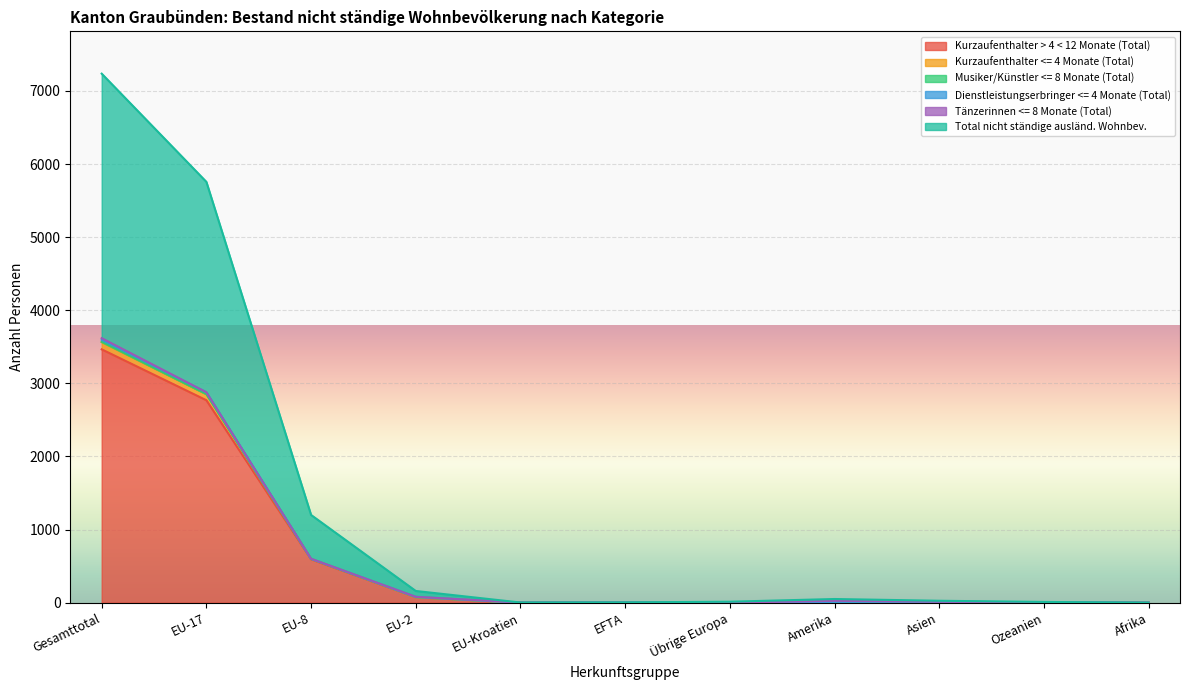

In Kurzaufenthalter > 4 < 12 Monate (Total), how many points are lower than both neighbors (excluding endpoints)?

2